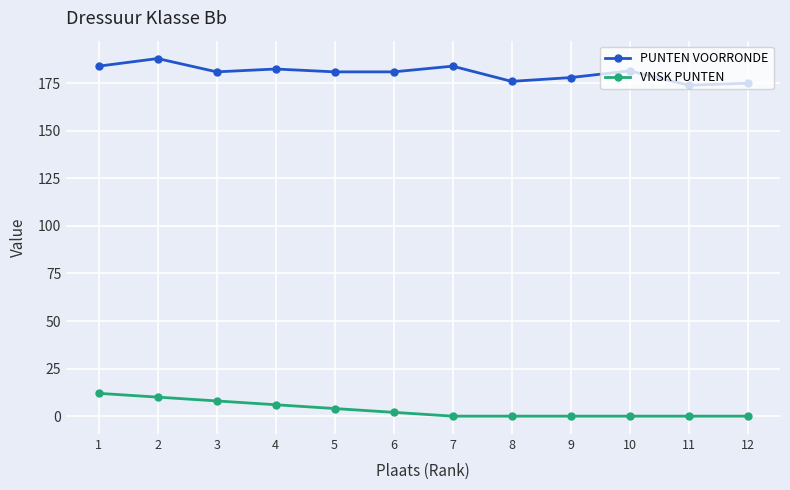

Does the chart have visible grid lines?

Yes